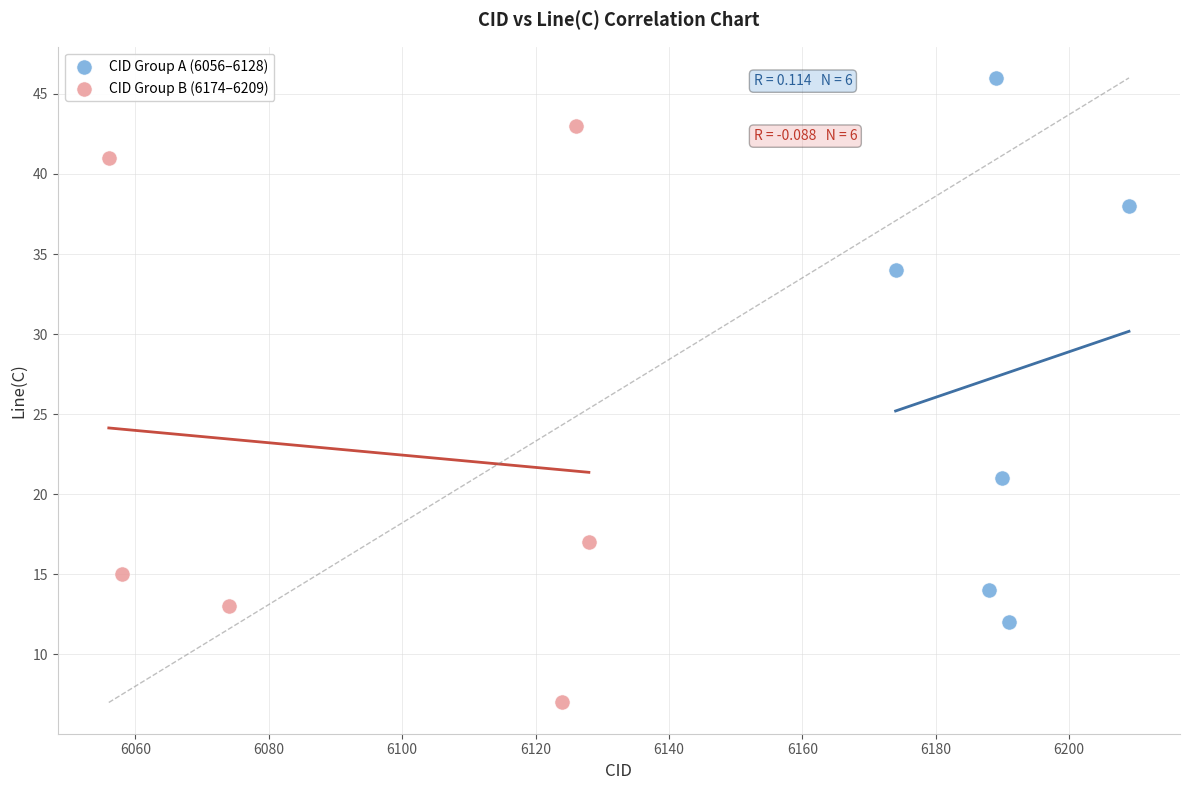

Which series reaches the minimum Y coordinate?

CID Group B (6174–6209)